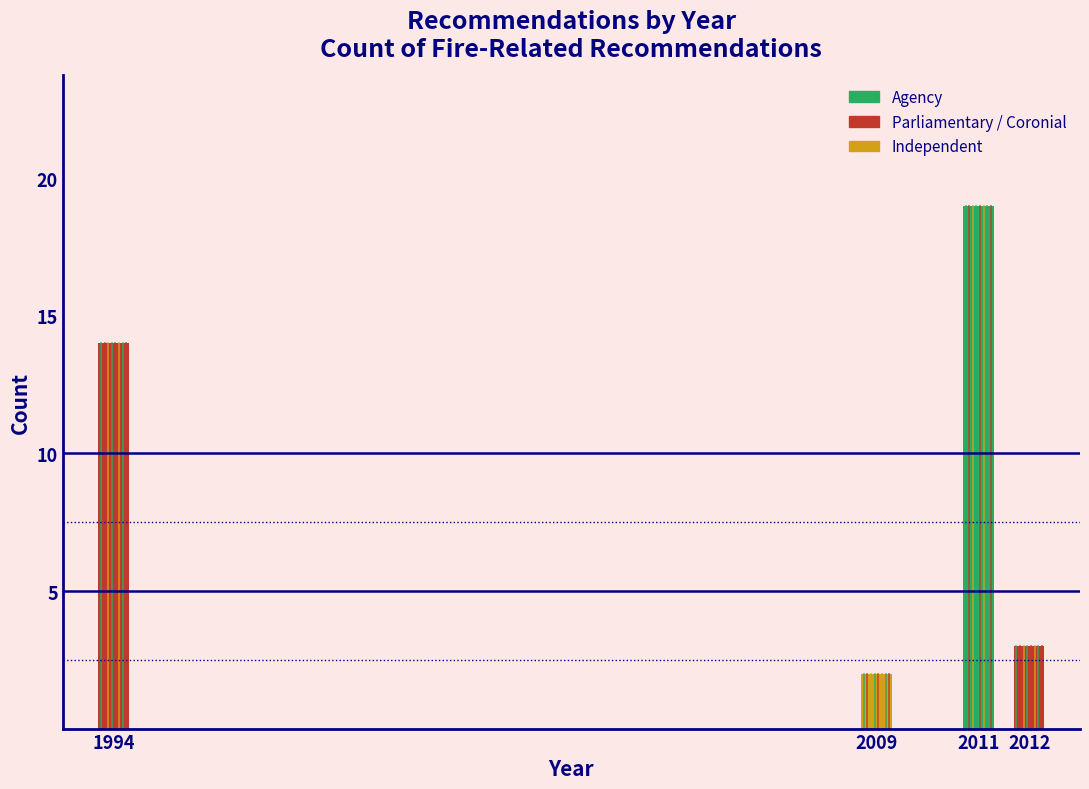

Reading right to left, list all the values displayed in this chart.

3	19	2	14